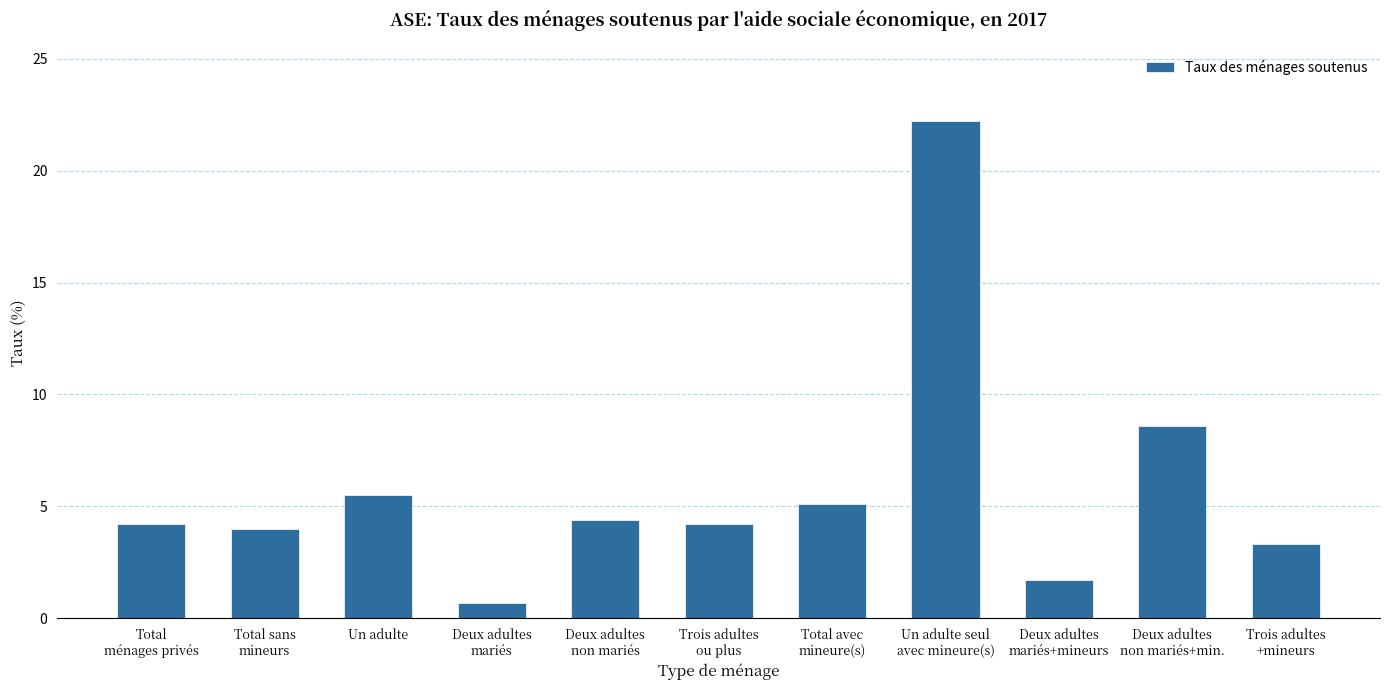

What is the greatest value displayed?

22.2